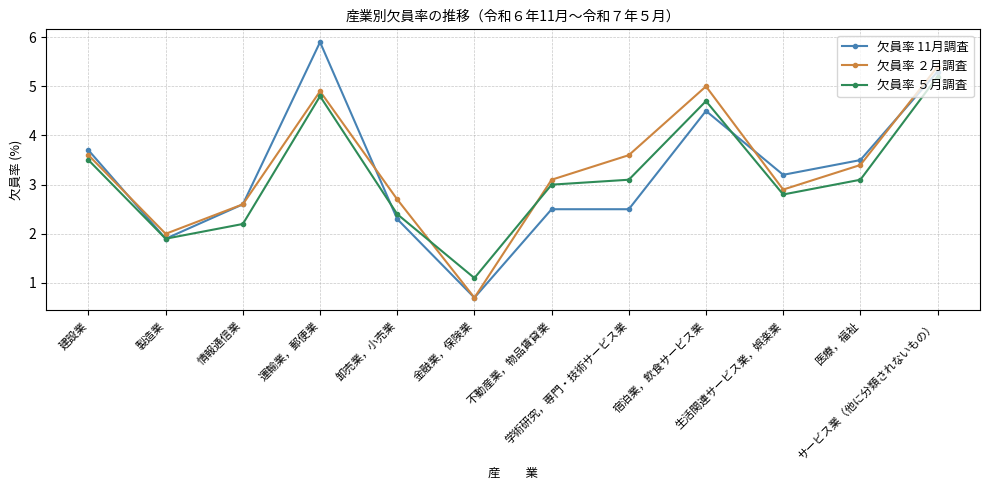

Which series has the largest range (max minus min)?

欠員率 11月調査